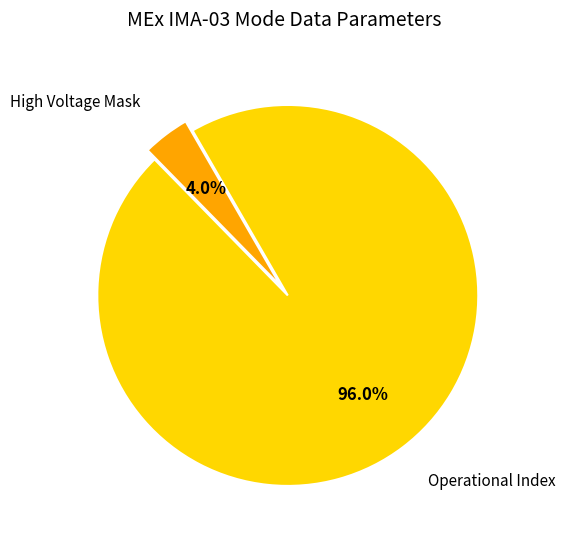

How many slices are in this pie chart?

2